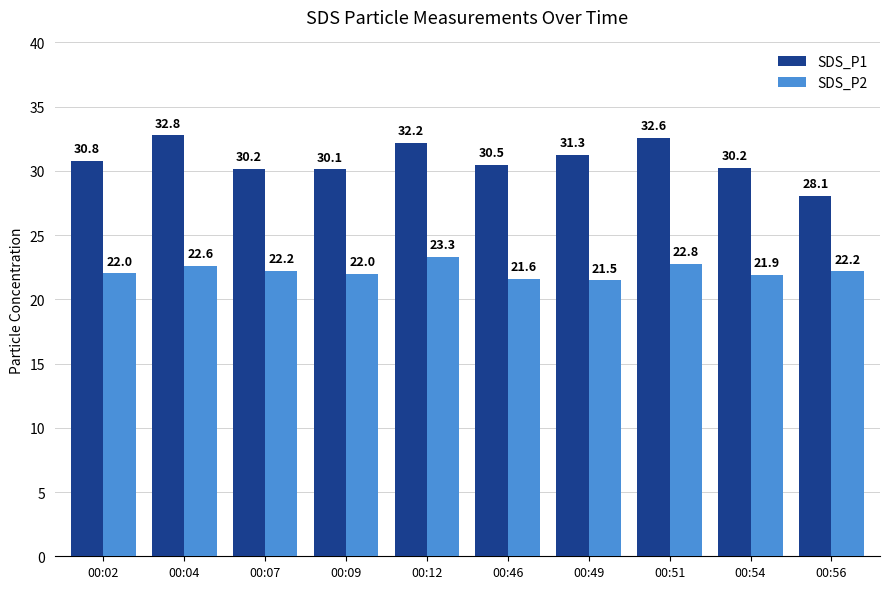

What is the spread (max minus min) of values at 00:51?

9.8